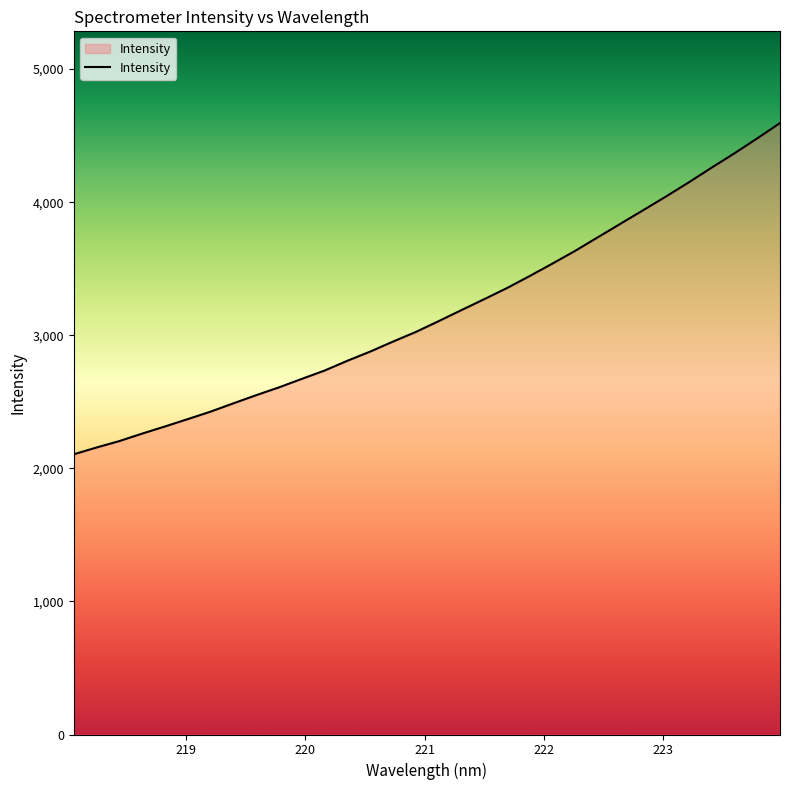

What is the minimum value shown in the chart?

2105.7